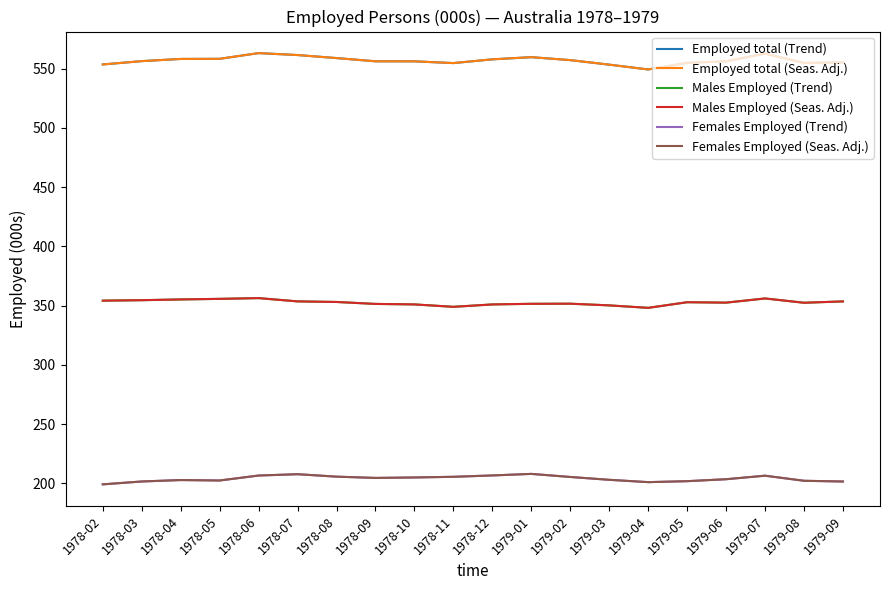

How many lines are shown in the chart?

6